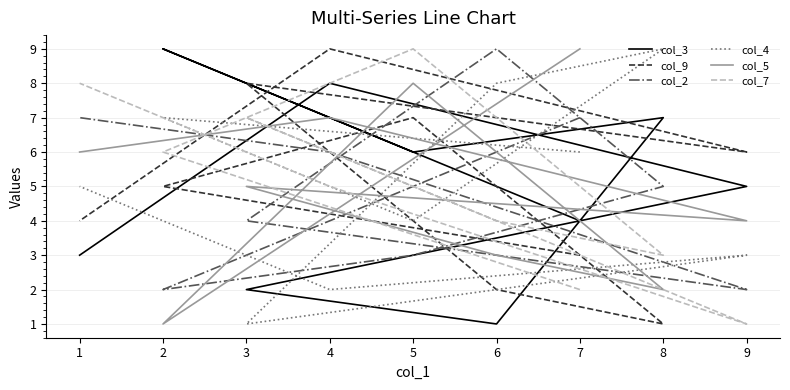

How many intersections are there between col_7 and col_3?

5